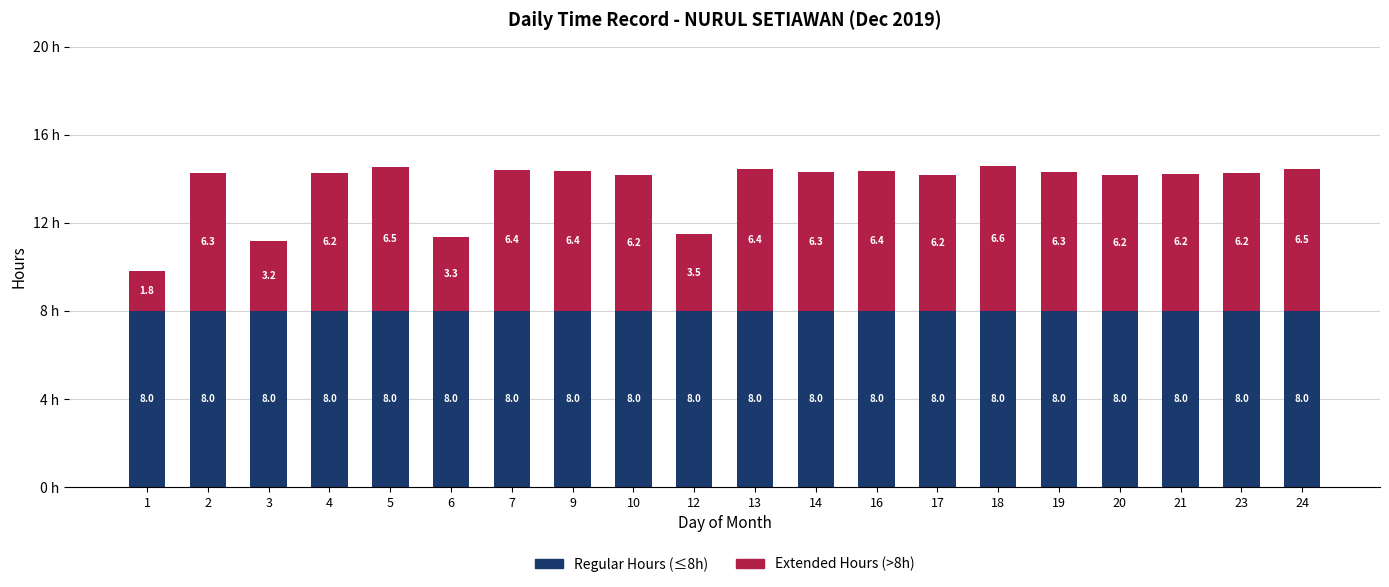

What is the sum of the Regular Hours (≤8h) values at 2 and 17?

16.0